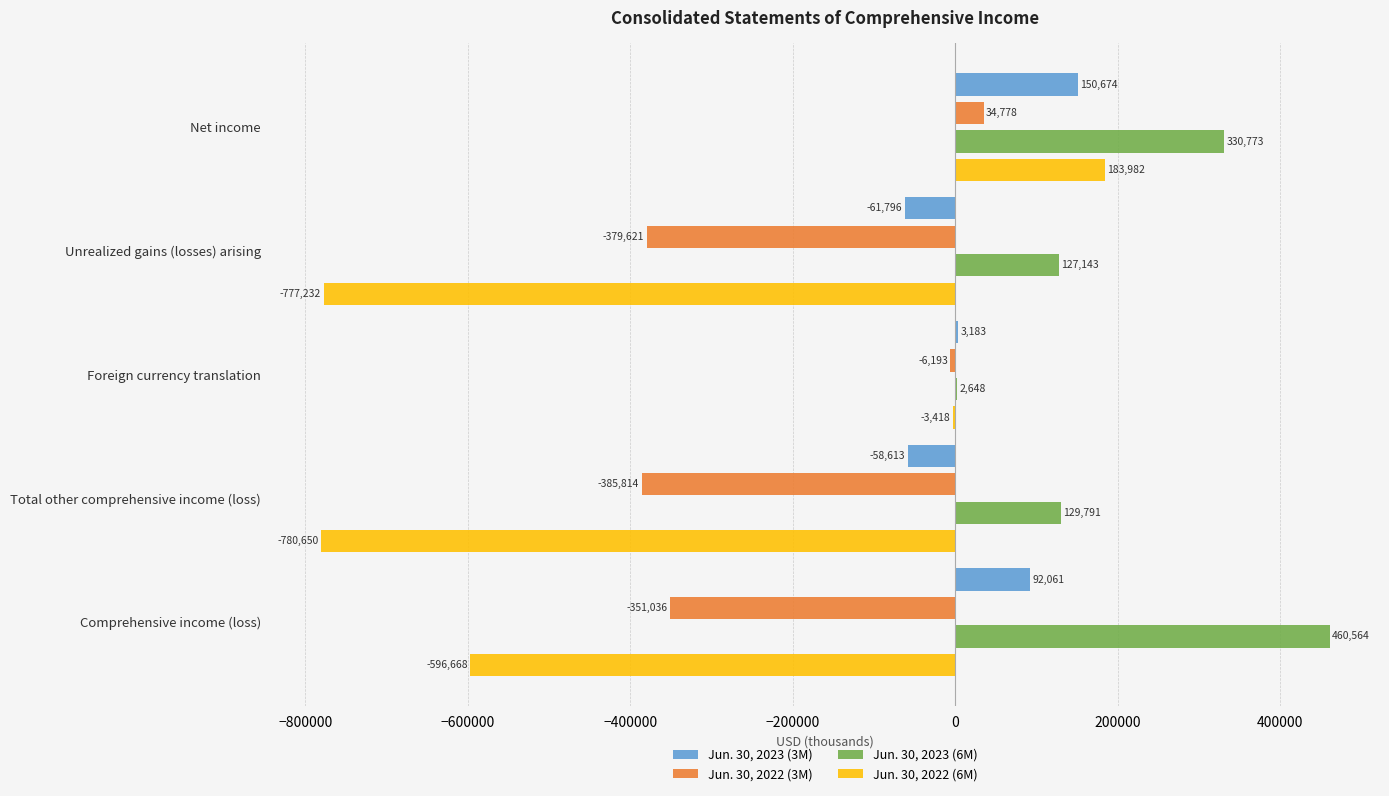

Which category has the highest value across all series?

Comprehensive income (loss)